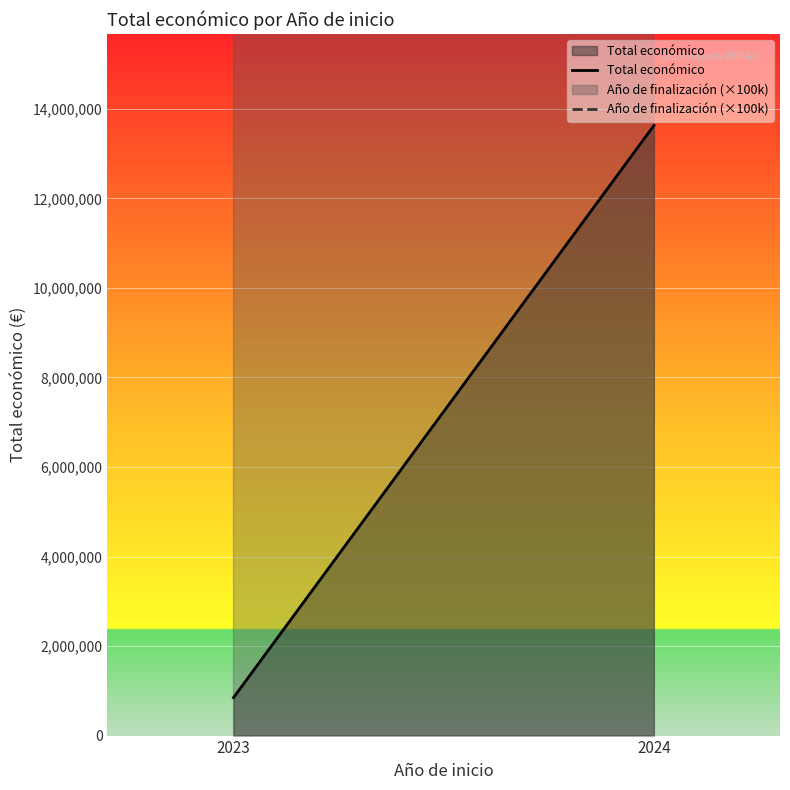

What is the minimum value for Total económico?

848909.0